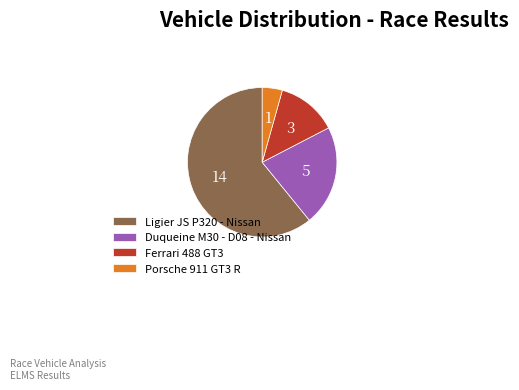

Does Porsche 911 GT3 R represent more than half of the total?

No